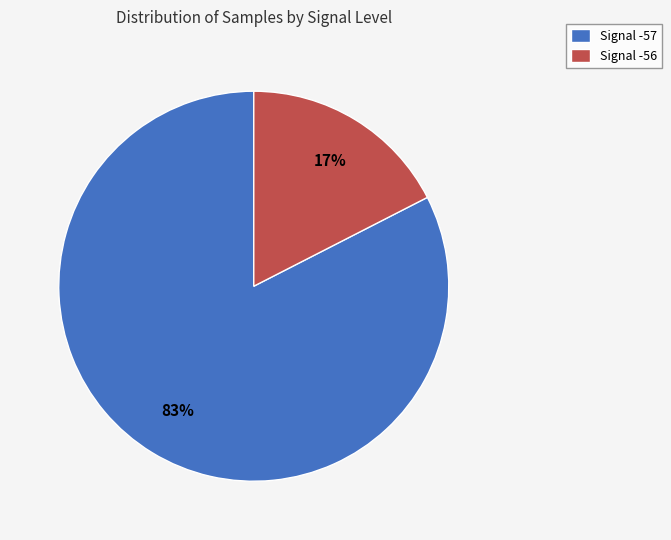

True or false: Signal -57 accounts for 83% of the total.

True